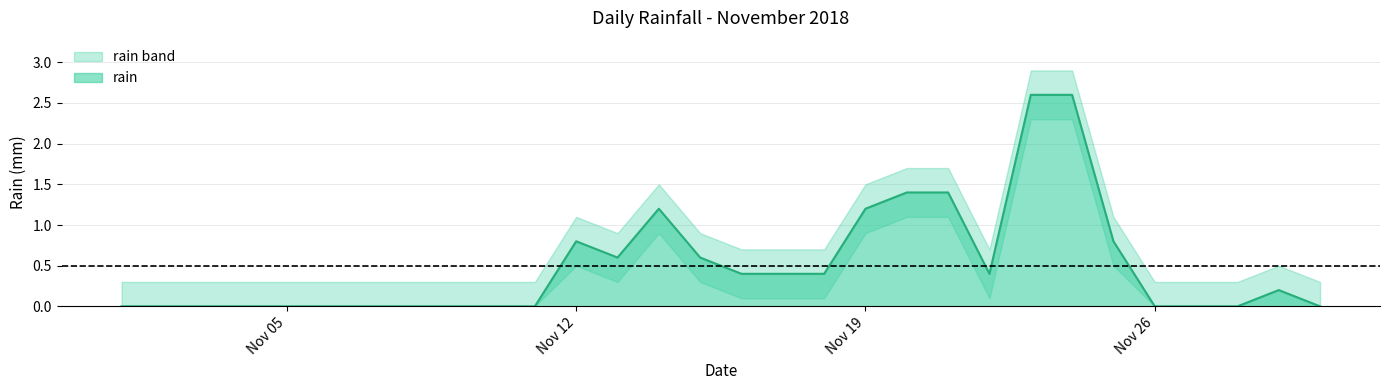

What is the maximum value for rain?

2.6